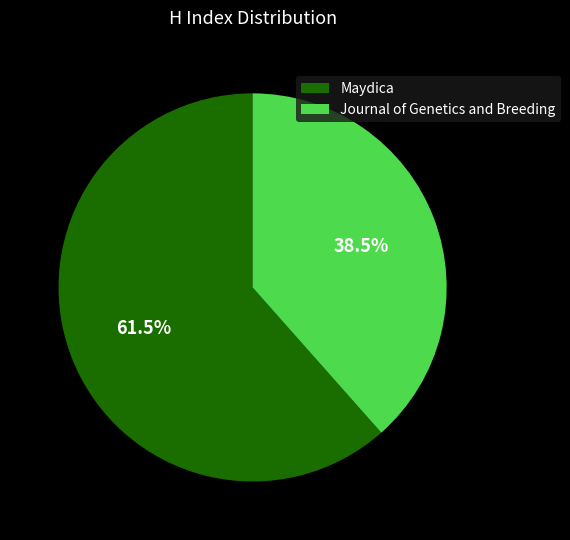

Which slice is the largest?

Maydica